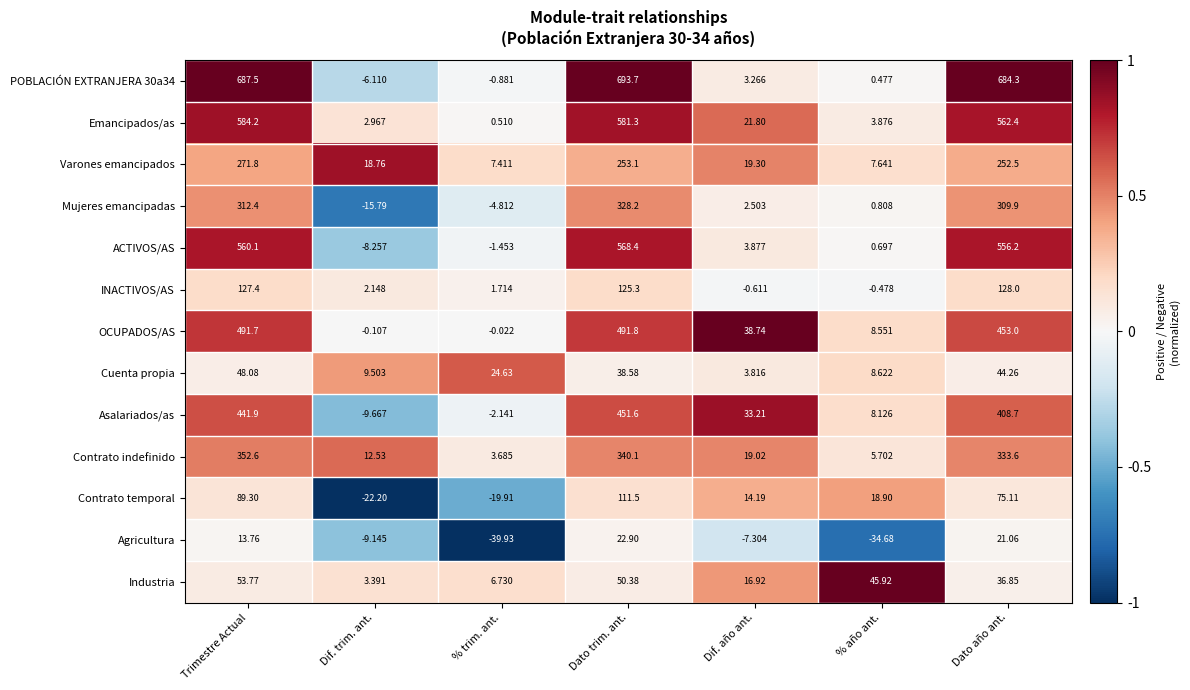

How many categories are shown in the chart?

7